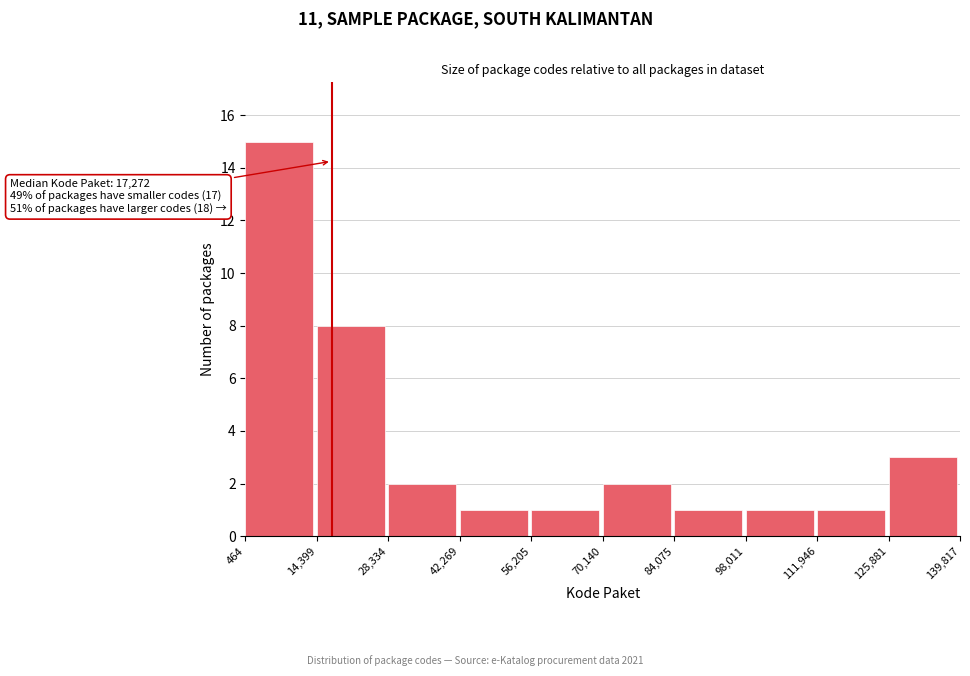

Which range on the x-axis has the tallest bar?

464 to 14,399